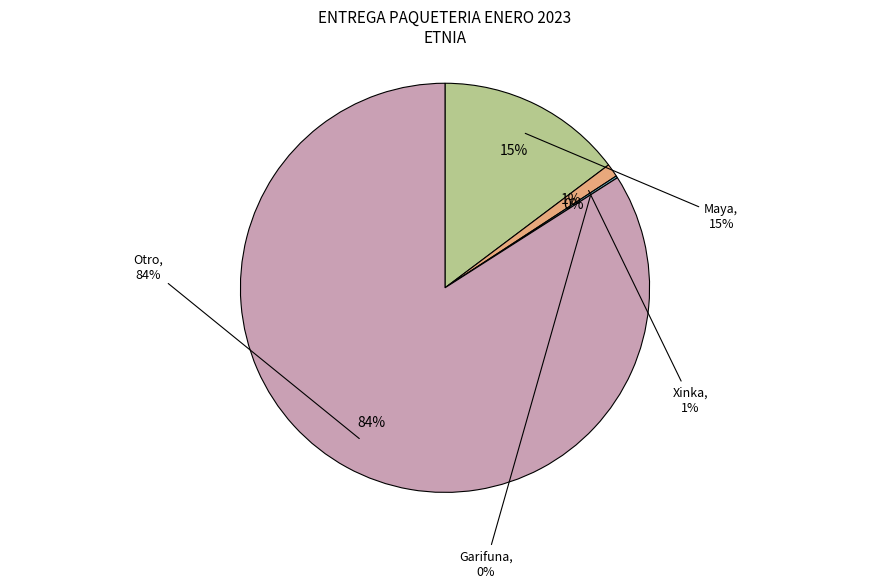

To the nearest percent, what percentage of the pie is Maya?

15%